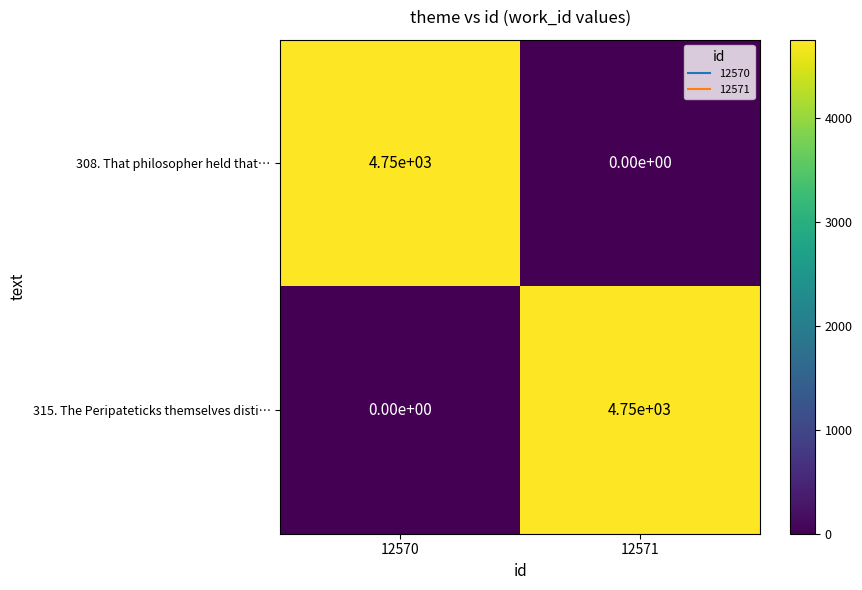

Reading left to right, extract all data points from this chart.

308. That philosopher held that…: 4750	0
315. The Peripateticks themselves disti…: 0	4750